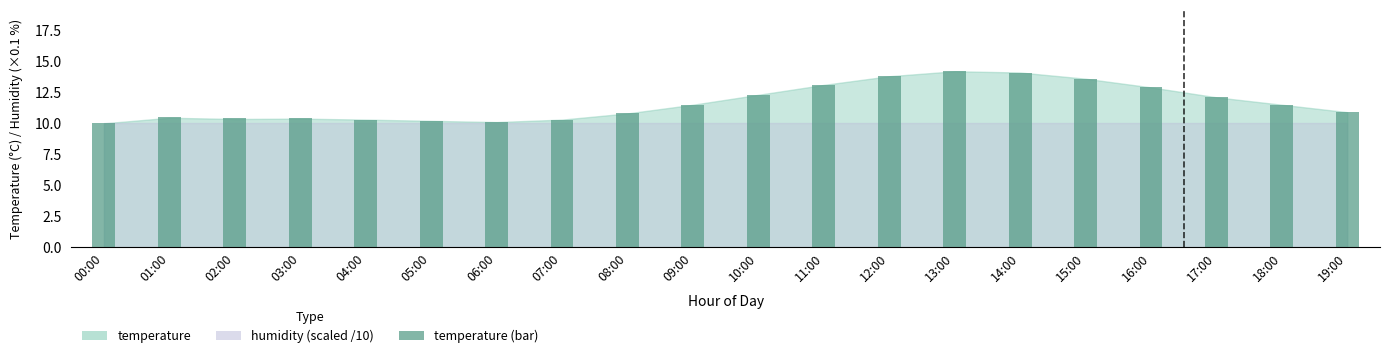

True or false: the data shows 18.0 at 01:00.

False